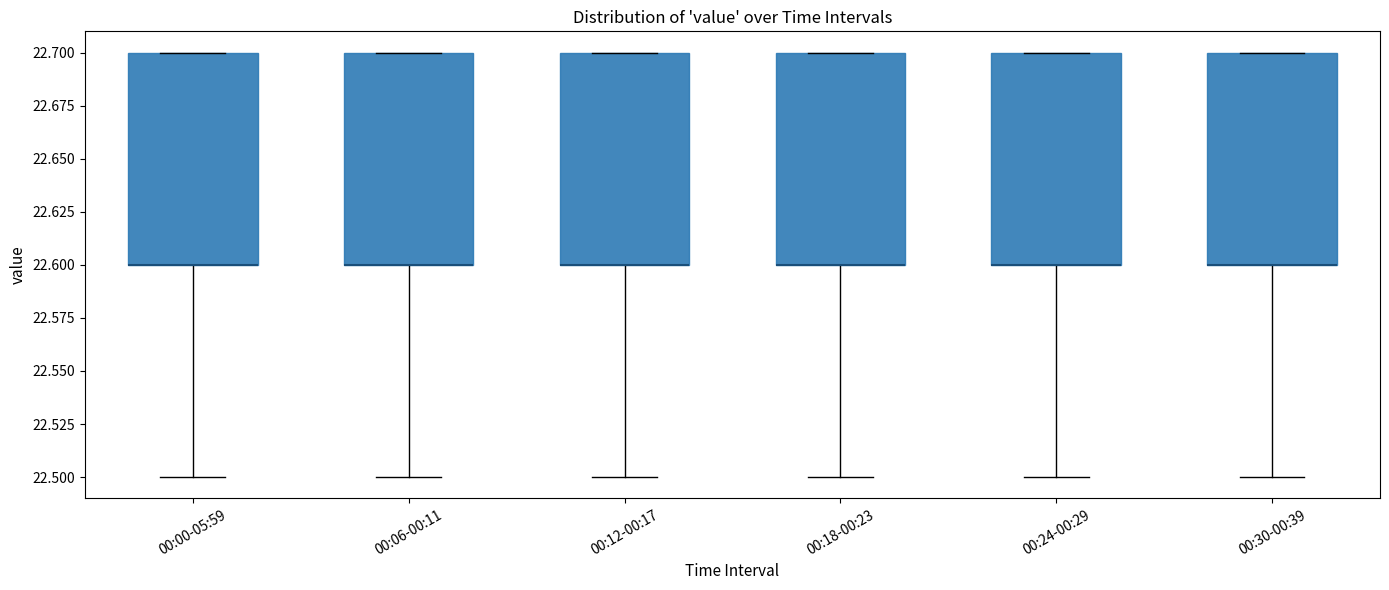

Reading left to right, transcribe this box plot: for each box, give where its median line is, the range the box spans, and where its two whiskers end, as read against the y-axis. The values are not printed on the chart, so give them approximately, as read against the axis.

00:00-05:59: median 22.6 (drawn on the box's lower edge), box 22.6 to 22.7, whiskers 22.5 to 22.7
00:06-00:11: median 22.6 (drawn on the box's lower edge), box 22.6 to 22.7, whiskers 22.5 to 22.7
00:12-00:17: median 22.6 (drawn on the box's lower edge), box 22.6 to 22.7, whiskers 22.5 to 22.7
00:18-00:23: median 22.6 (drawn on the box's lower edge), box 22.6 to 22.7, whiskers 22.5 to 22.7
00:24-00:29: median 22.6 (drawn on the box's lower edge), box 22.6 to 22.7, whiskers 22.5 to 22.7
00:30-00:39: median 22.6 (drawn on the box's lower edge), box 22.6 to 22.7, whiskers 22.5 to 22.7